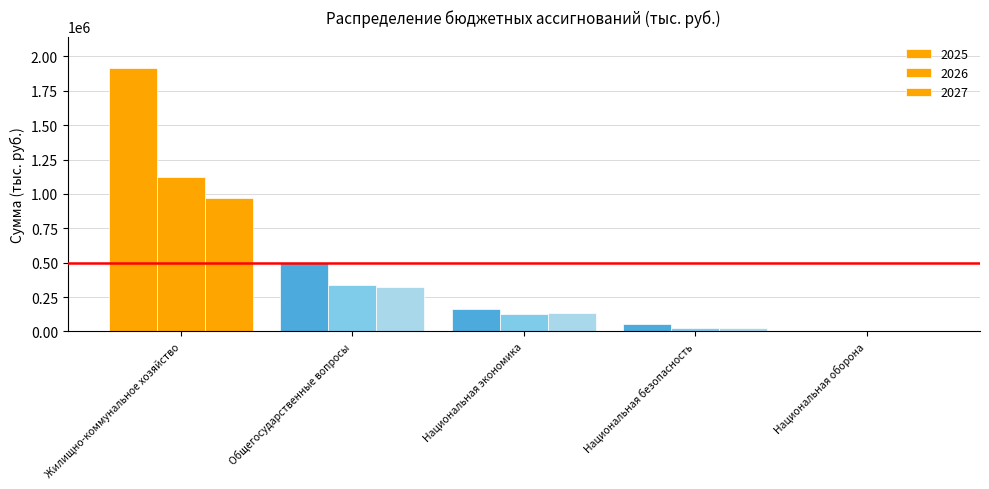

Are the bars horizontal?

No